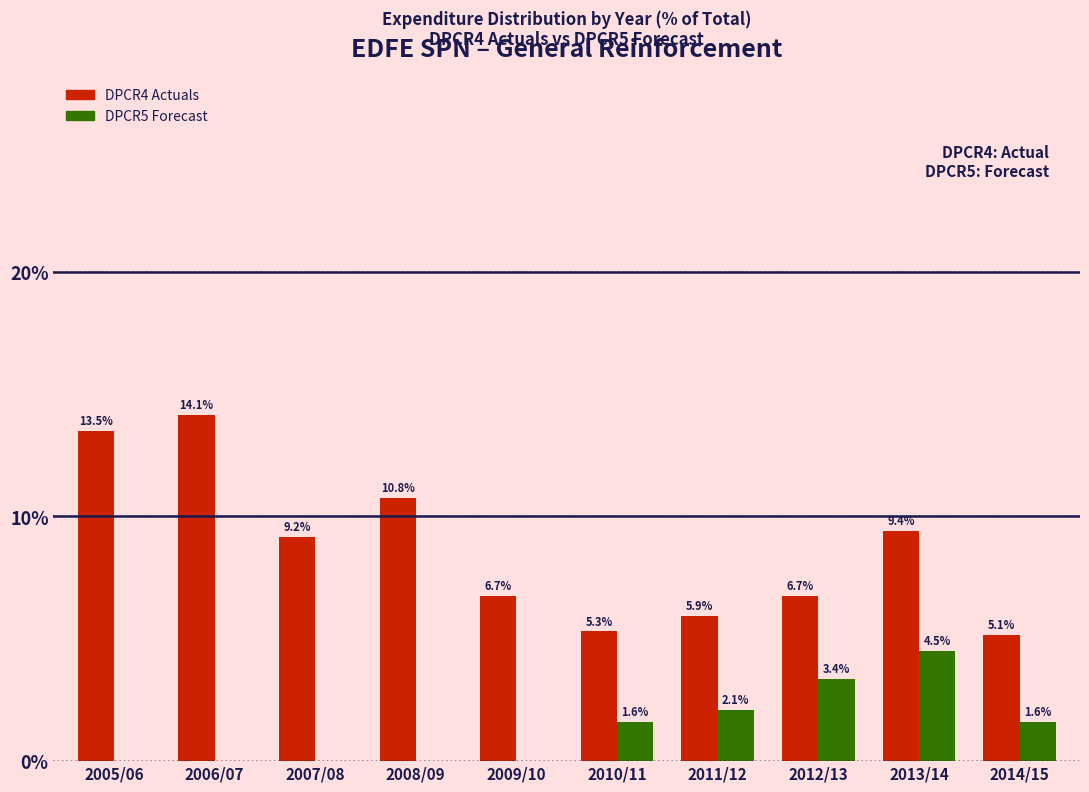

Reading right to left, list all the values displayed in this chart.

DPCR4 Actuals: 2014/15=5.1	2013/14=9.4	2012/13=6.7	2011/12=5.9	2010/11=5.3	2009/10=6.7	2008/09=10.8	2007/08=9.2	2006/07=14.1	2005/06=13.5
DPCR5 Forecast: 2014/15=1.6	2013/14=4.5	2012/13=3.4	2011/12=2.1	2010/11=1.6	2009/10=0.0	2008/09=0.0	2007/08=0.0	2006/07=0.0	2005/06=0.0